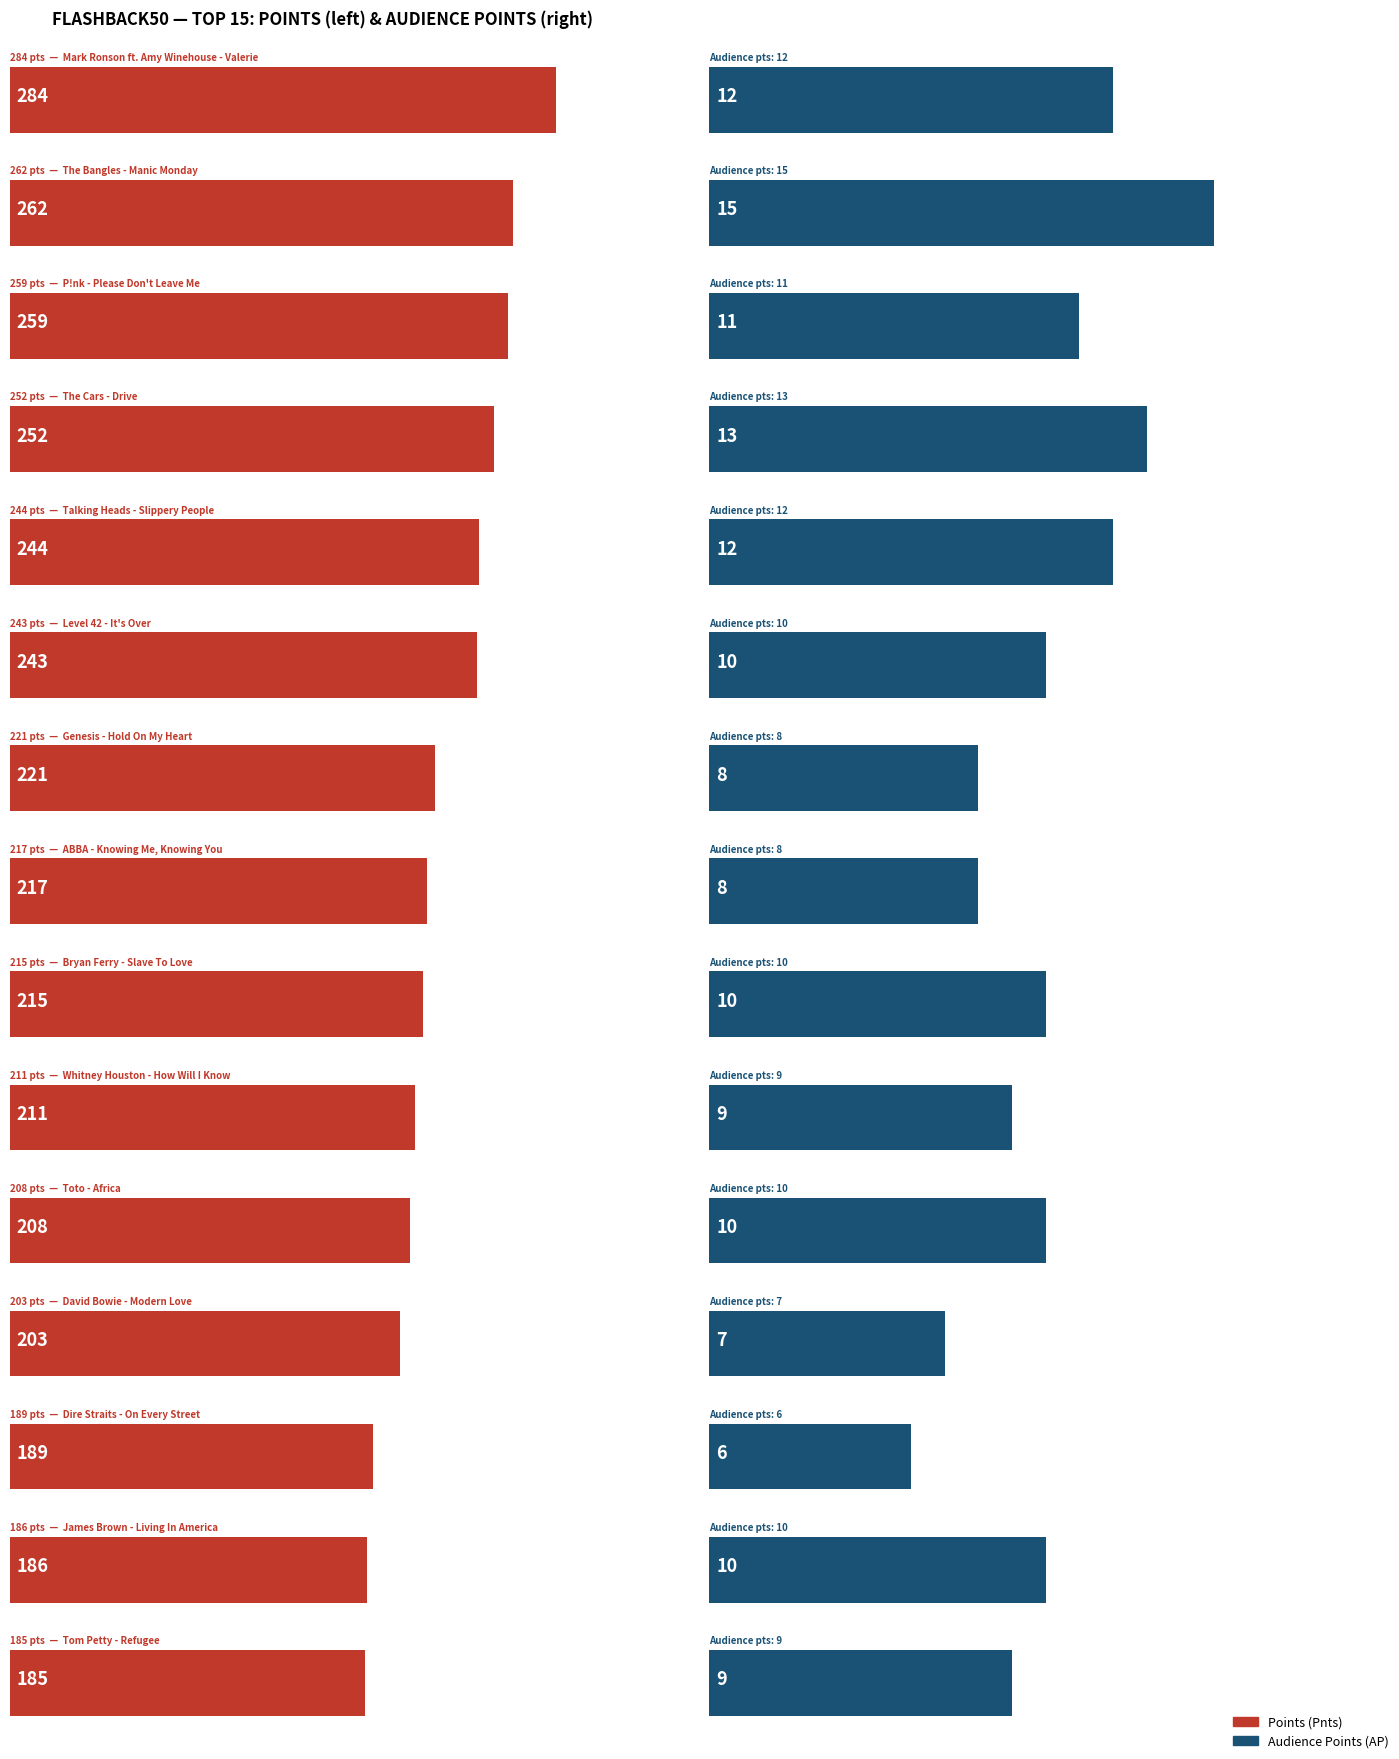

What is the lowest value of the AP series?

6